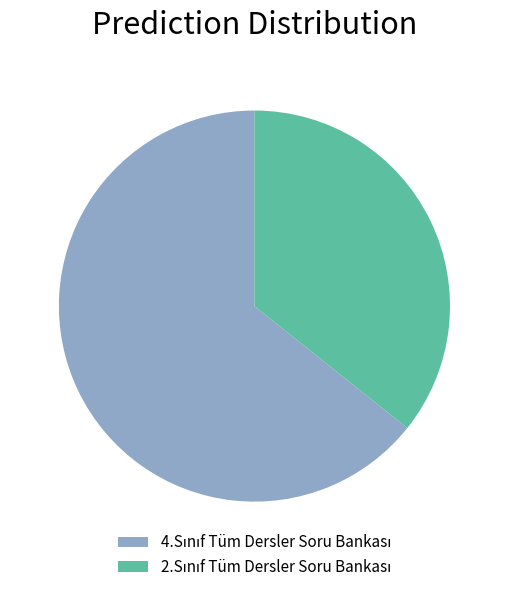

Count the number of slices in the pie.

2